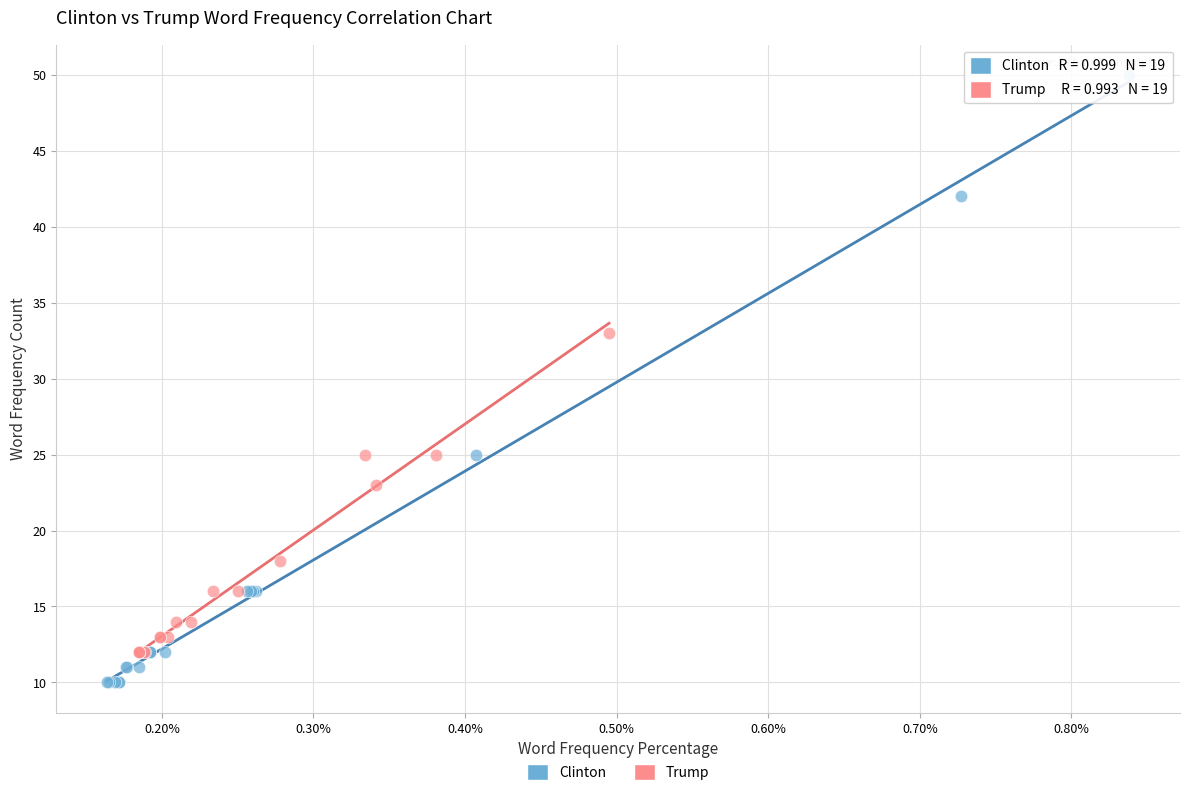

Which series contains the highest Y value?

Clinton